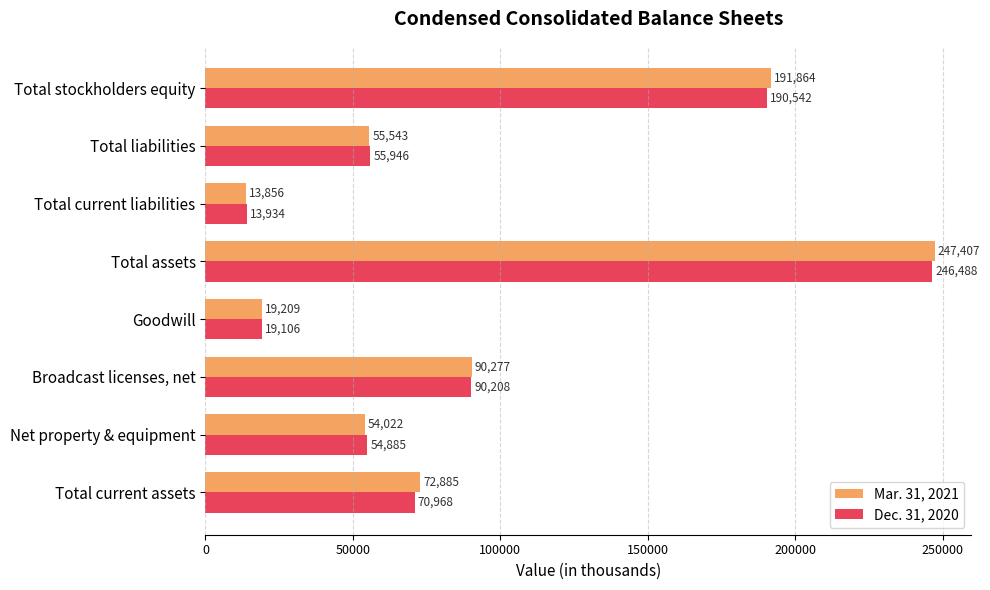

How many categories are shown in the chart?

8